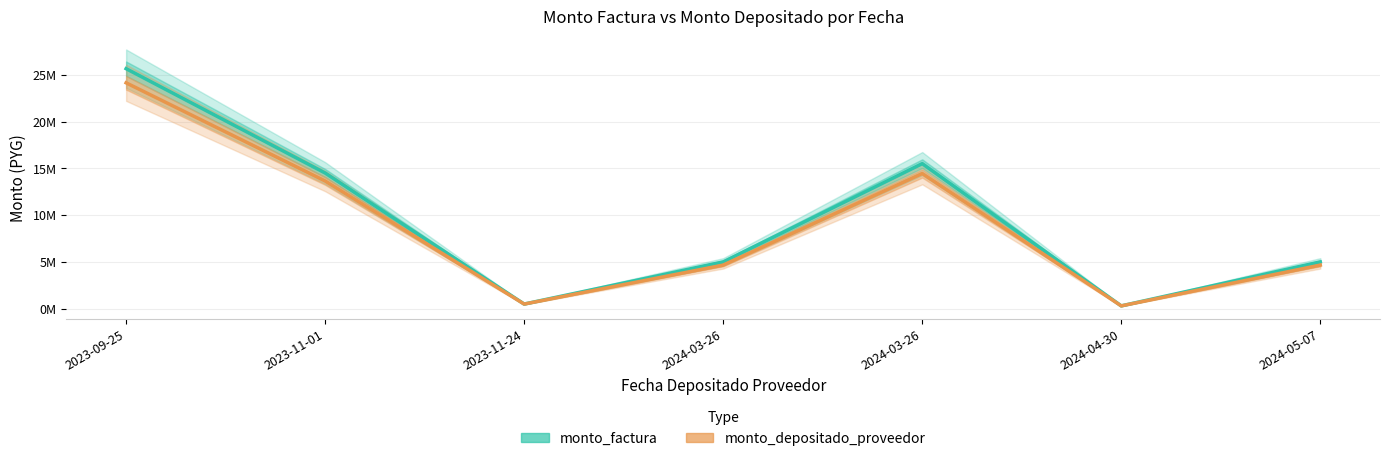

At how many categories does at least one series exceed 14324148?

3